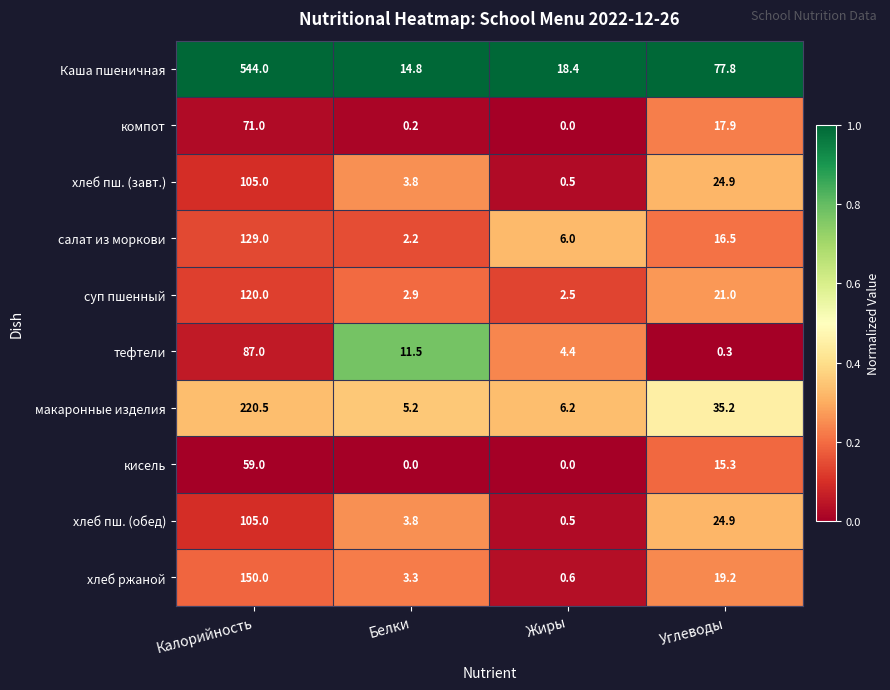

At which label is салат из моркови closest to 65?

Углеводы